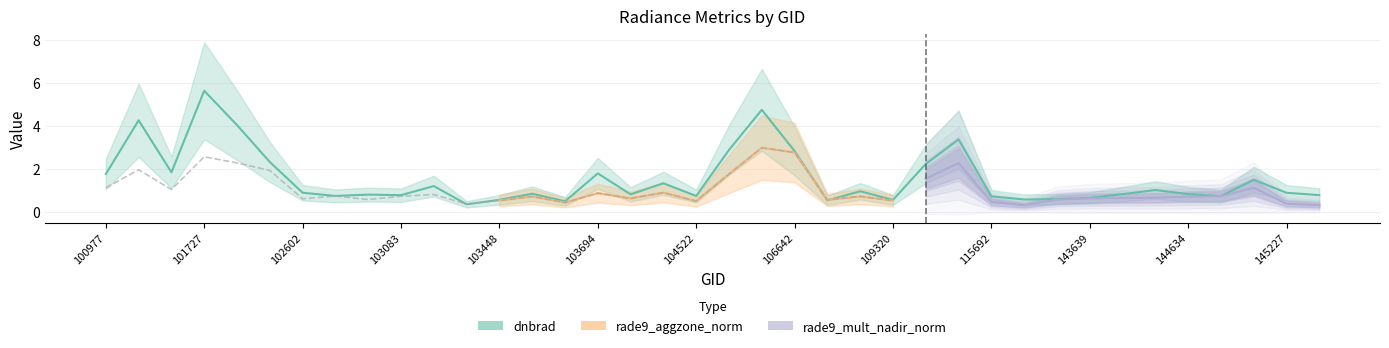

At how many categories does at least one series exceed 3?

5